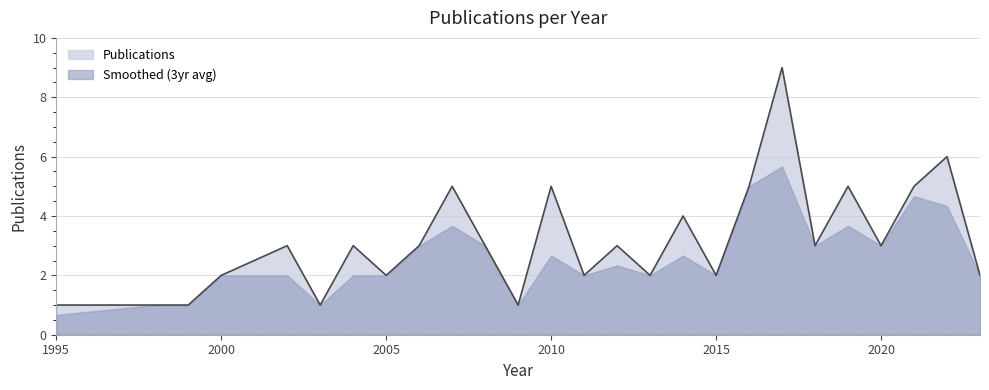

What is the smallest value displayed?

0.7